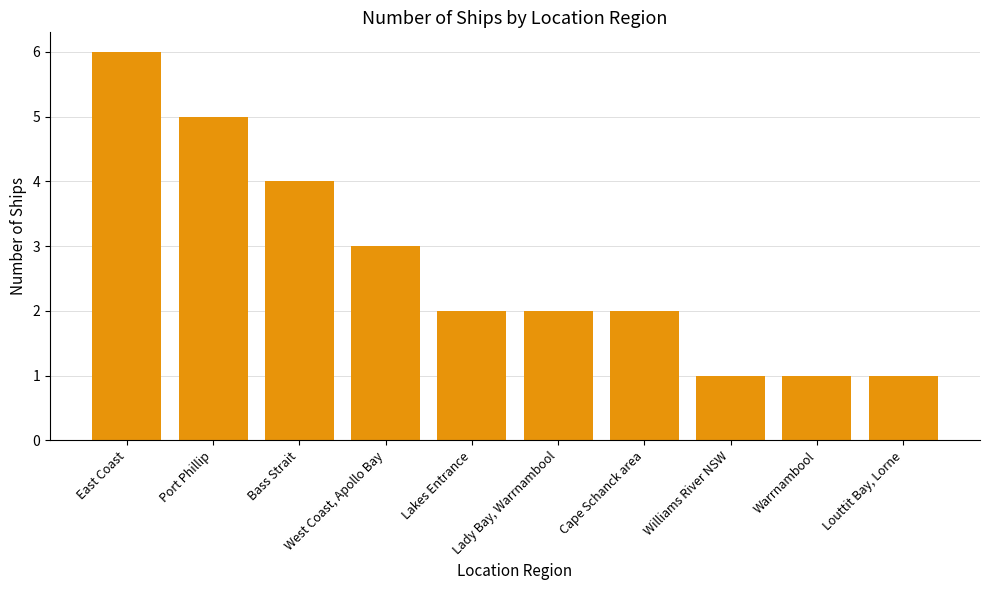

True or false: the data shows 2 at West Coast, Apollo Bay.

False